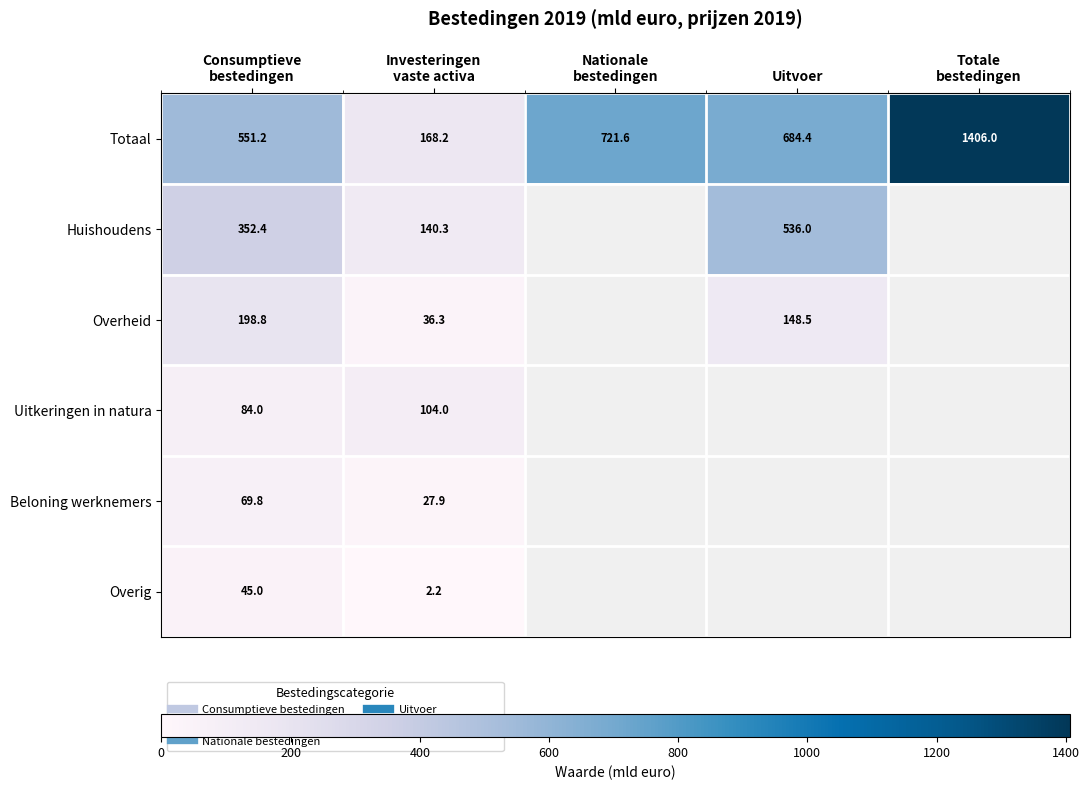

Between Consumptieve
bestedingen and Uitvoer, which is larger?

Uitvoer